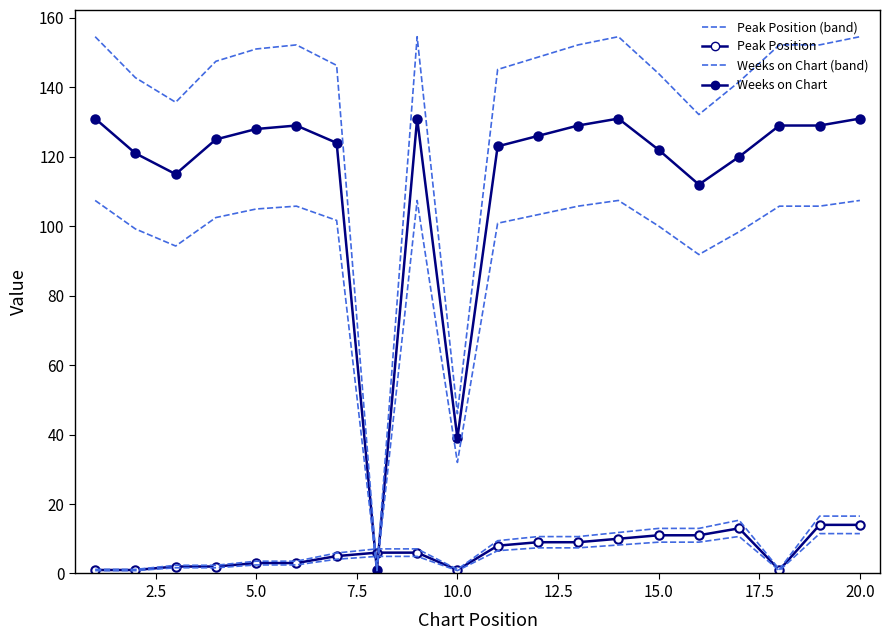

How many lines are shown in the chart?

2